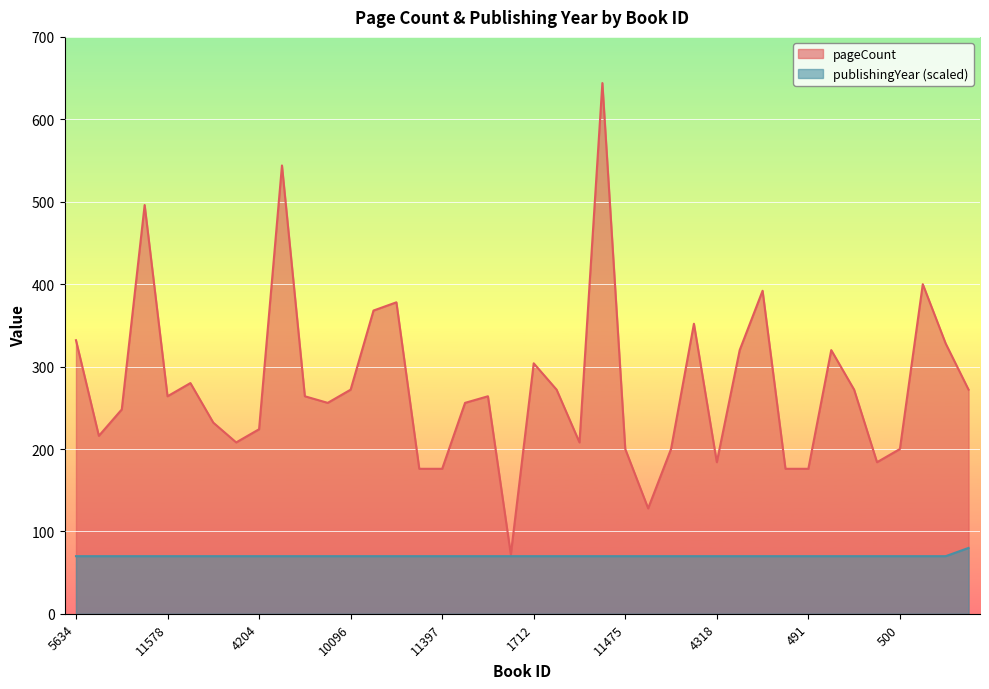

True or false: pageCount has a value of 328 at 14846.

True